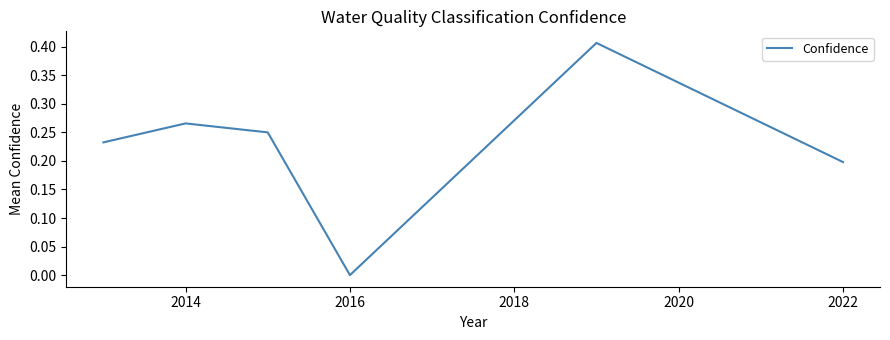

True or false: there are more than 0 points higher than both neighbors.

True